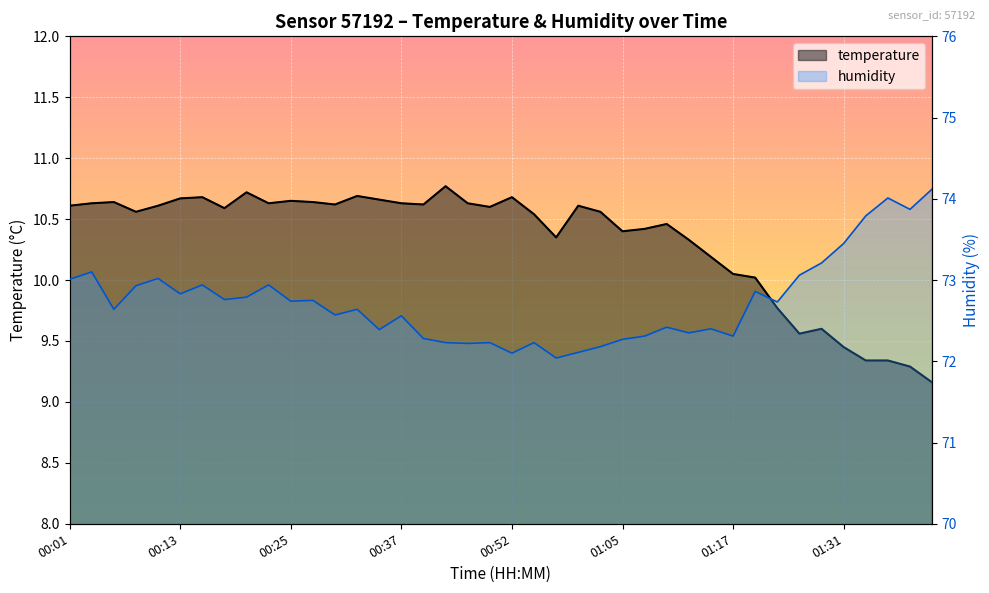

Read the humidity value at 00:01.

73.0